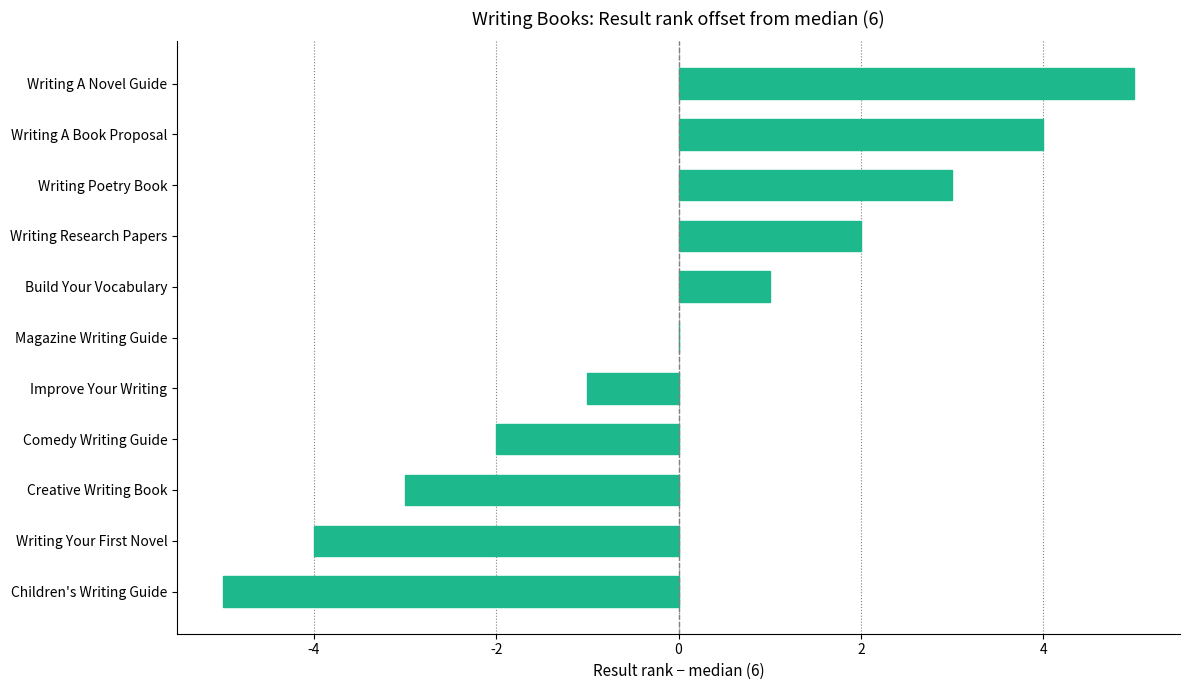

Reading bottom to top, list all the values displayed in this chart.

Children's Writing Guide=-5	Writing Your First Novel=-4	Creative Writing Book=-3	Comedy Writing Guide=-2	Improve Your Writing=-1	Magazine Writing Guide=0	Build Your Vocabulary=1	Writing Research Papers=2	Writing Poetry Book=3	Writing A Book Proposal=4	Writing A Novel Guide=5